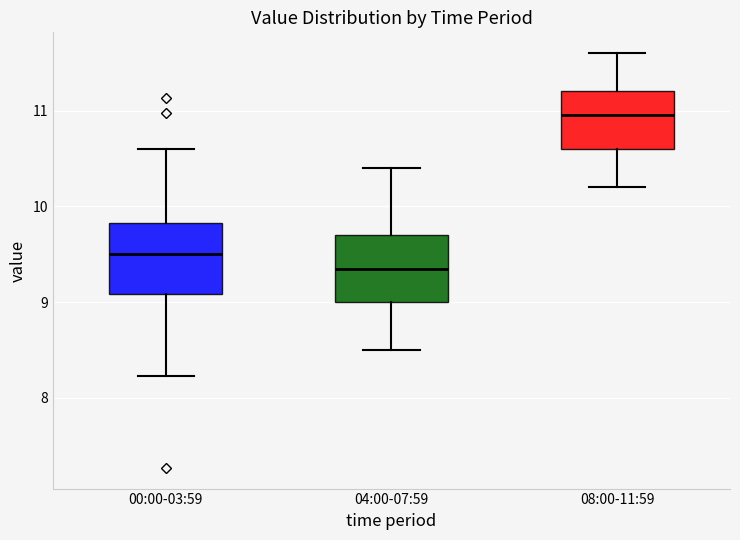

Where does the median line of the box for 04:00-07:59 sit on the y-axis? The values are not printed on the chart, so give them approximately, as read against the axis.

9.4